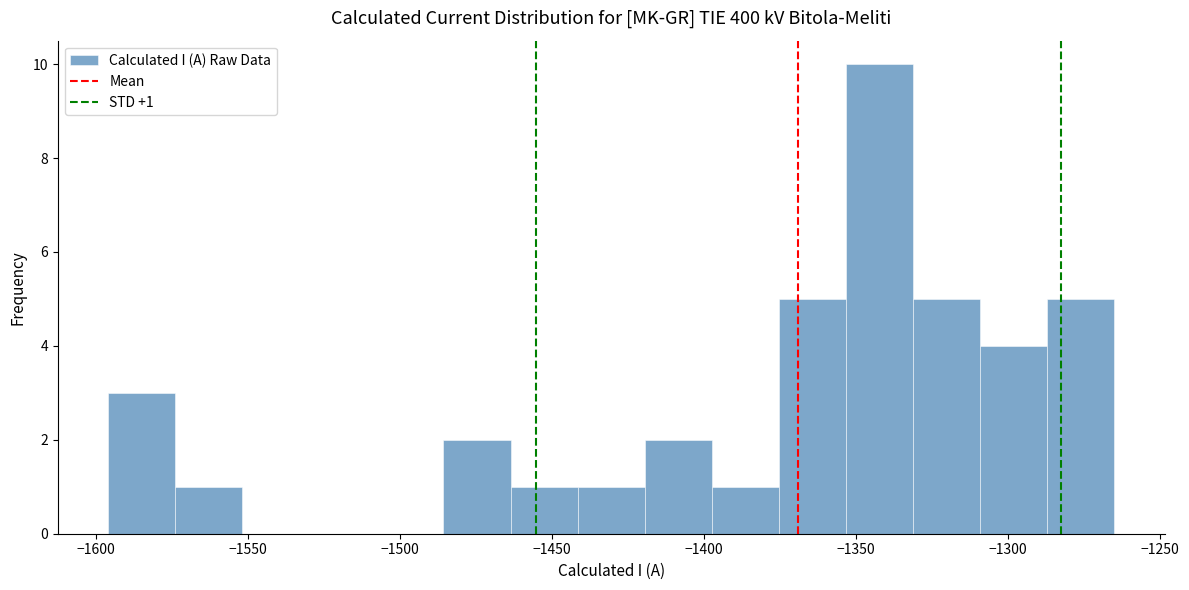

Over which range of the x-axis is the bar tallest?

-1355 to -1330